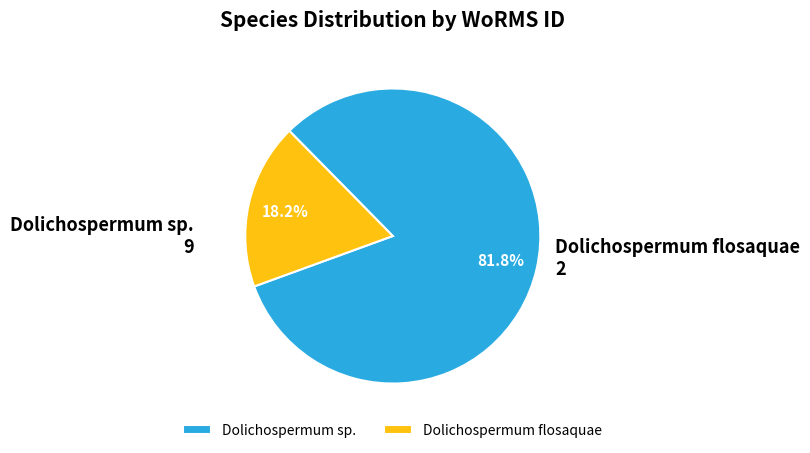

Which category has the biggest portion of the pie?

Dolichospermum sp.